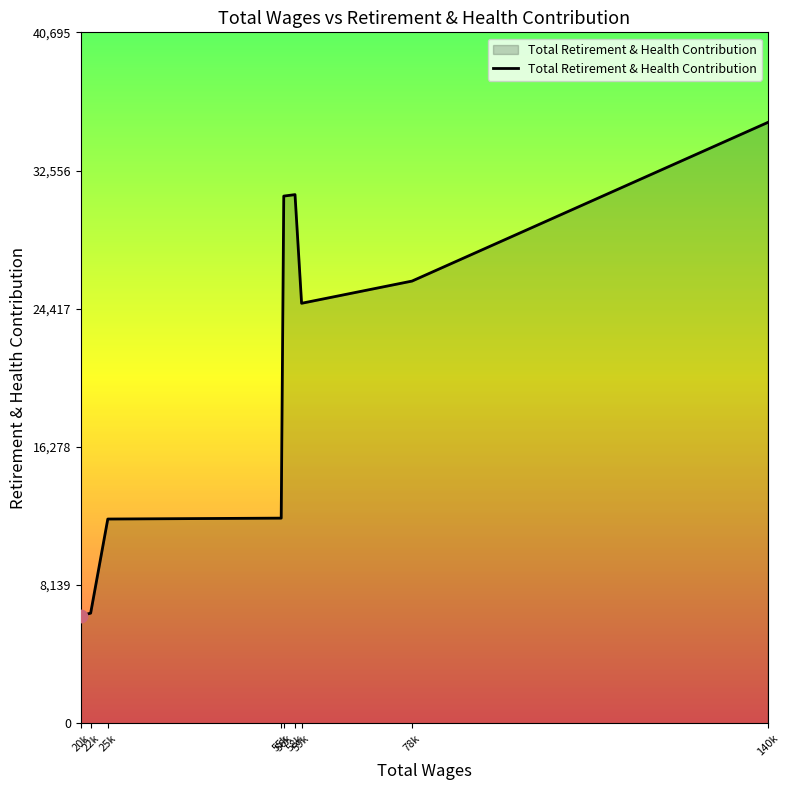

What is the ratio of the value at 78k to the value at 22k?

4.0